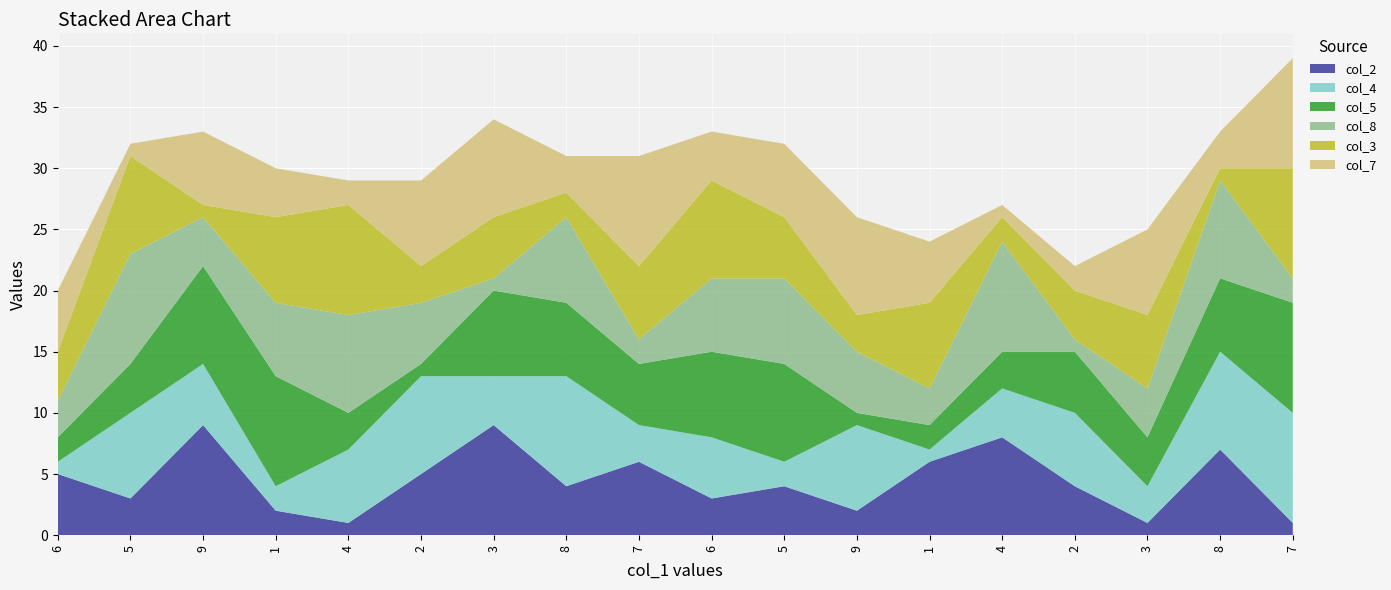

Reading right to left, transcribe all the data shown in this chart.

col_2: 7=1	8=7	3=1	2=4	4=8	1=6	9=2	5=4	6=3	7=6	8=4	3=9	2=5	4=1	1=2	9=9	5=3	6=5
col_4: 7=9	8=8	3=3	2=6	4=4	1=1	9=7	5=2	6=5	7=3	8=9	3=4	2=8	4=6	1=2	9=5	5=7	6=1
col_5: 7=9	8=6	3=4	2=5	4=3	1=2	9=1	5=8	6=7	7=5	8=6	3=7	2=1	4=3	1=9	9=8	5=4	6=2
col_8: 7=2	8=8	3=4	2=1	4=9	1=3	9=5	5=7	6=6	7=2	8=7	3=1	2=5	4=8	1=6	9=4	5=9	6=3
col_3: 7=9	8=1	3=6	2=4	4=2	1=7	9=3	5=5	6=8	7=6	8=2	3=5	2=3	4=9	1=7	9=1	5=8	6=4
col_7: 7=9	8=3	3=7	2=2	4=1	1=5	9=8	5=6	6=4	7=9	8=3	3=8	2=7	4=2	1=4	9=6	5=1	6=5